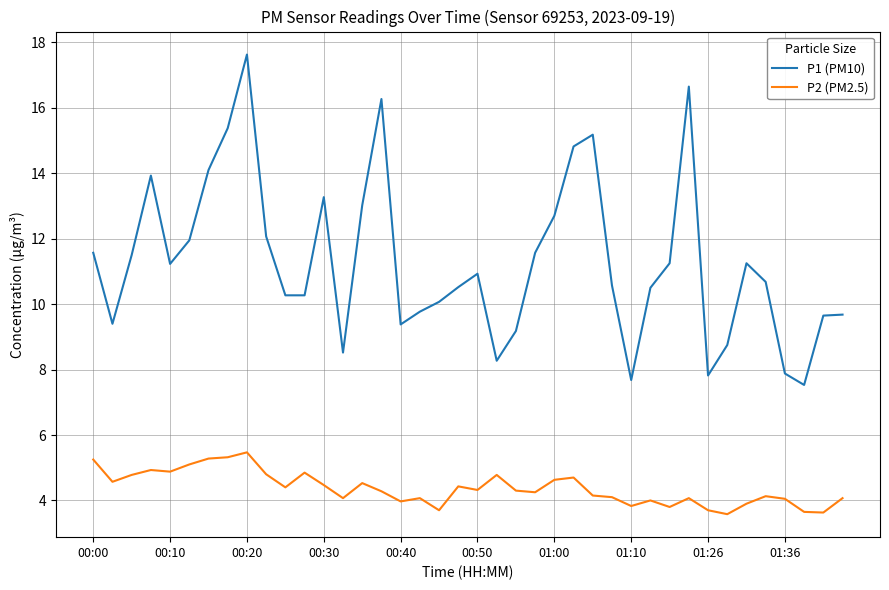

Which series has the largest total across all categories?

P1 (PM10)